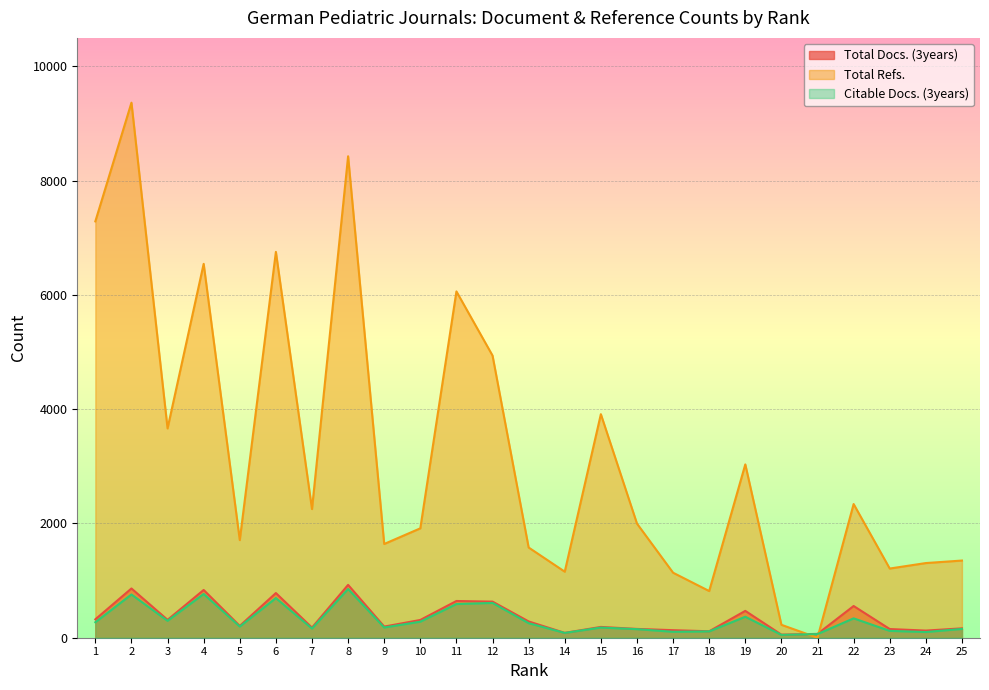

What is the difference between the second highest and second lowest values in the Total Refs. series?

8202